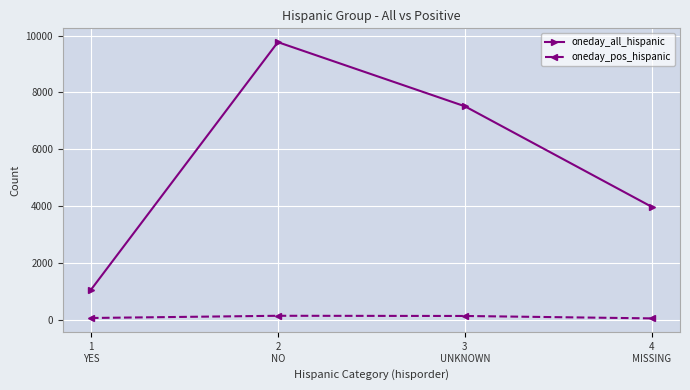

Is this an area chart (filled region under the line)?

No